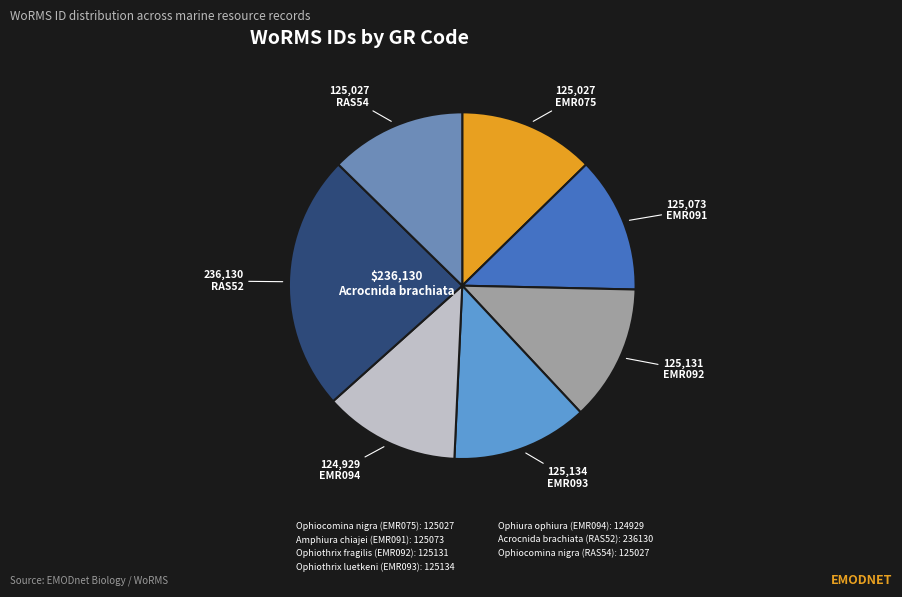

To the nearest percent, what is the combined percentage of Ophiura ophiura (EMR094) and Acrocnida brachiata (RAS52)?

37%